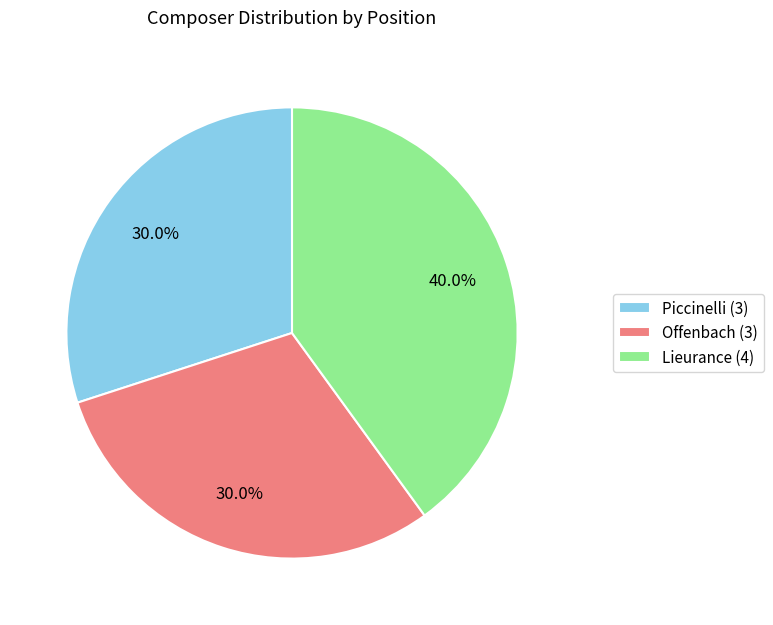

What percentage do Offenbach (3) and Lieurance (4) together represent?

70.0%